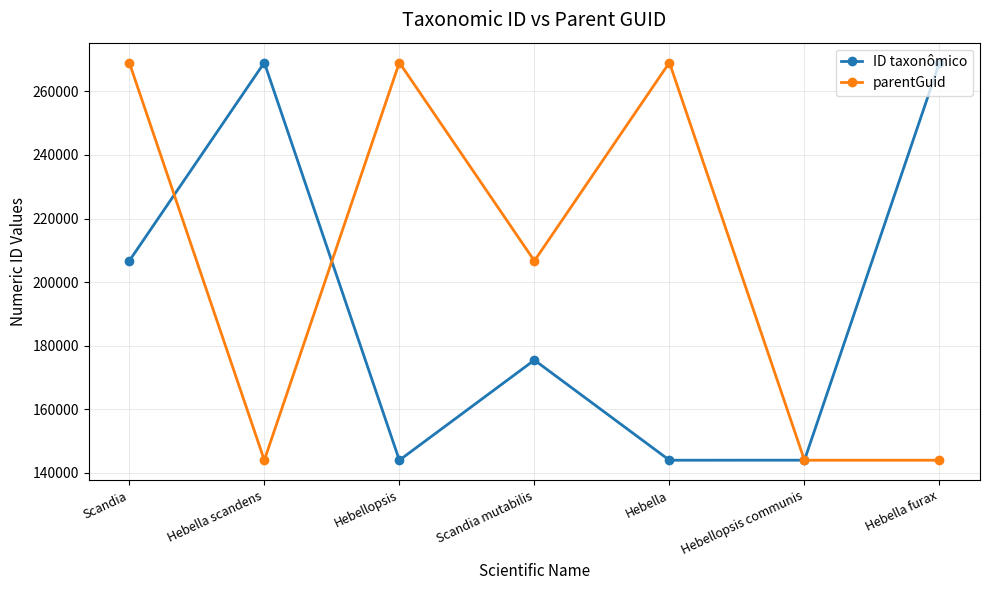

What is the value of the ID taxonômico point at the 2nd from the left?

269066